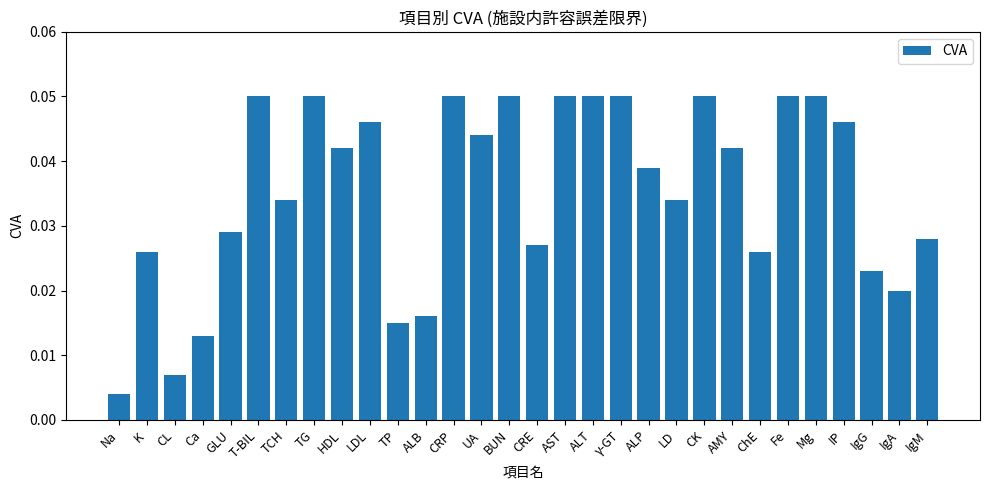

What is the label of the 30th bar from the left?

IgM